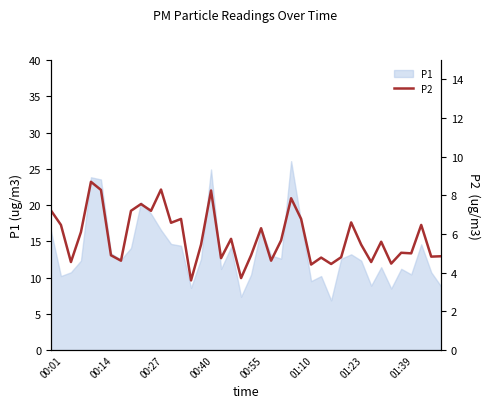

What is the difference between the values at 00:01 and 16?

1.0